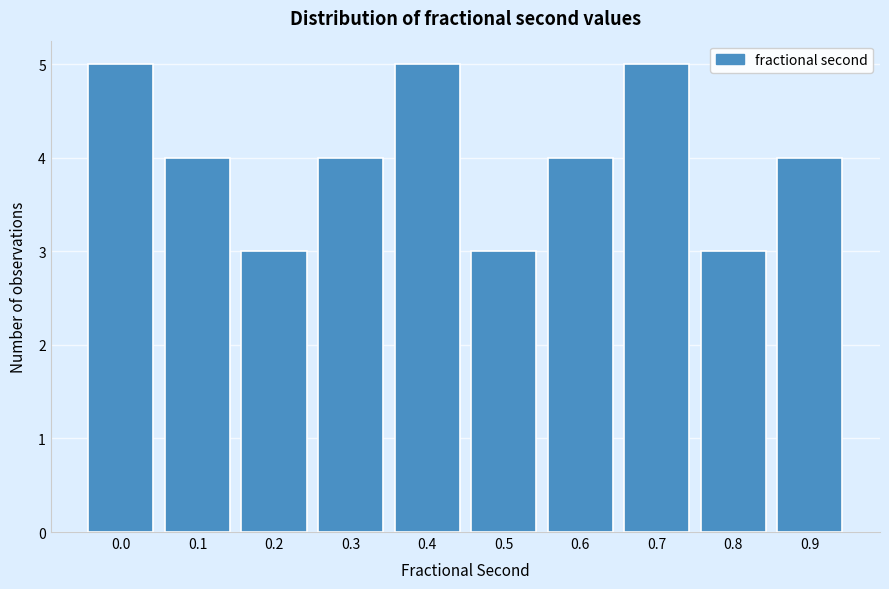

Reading left to right, what are all the values shown in this chart?

0.0=5	0.1=4	0.2=3	0.3=4	0.4=5	0.5=3	0.6=4	0.7=5	0.8=3	0.9=4